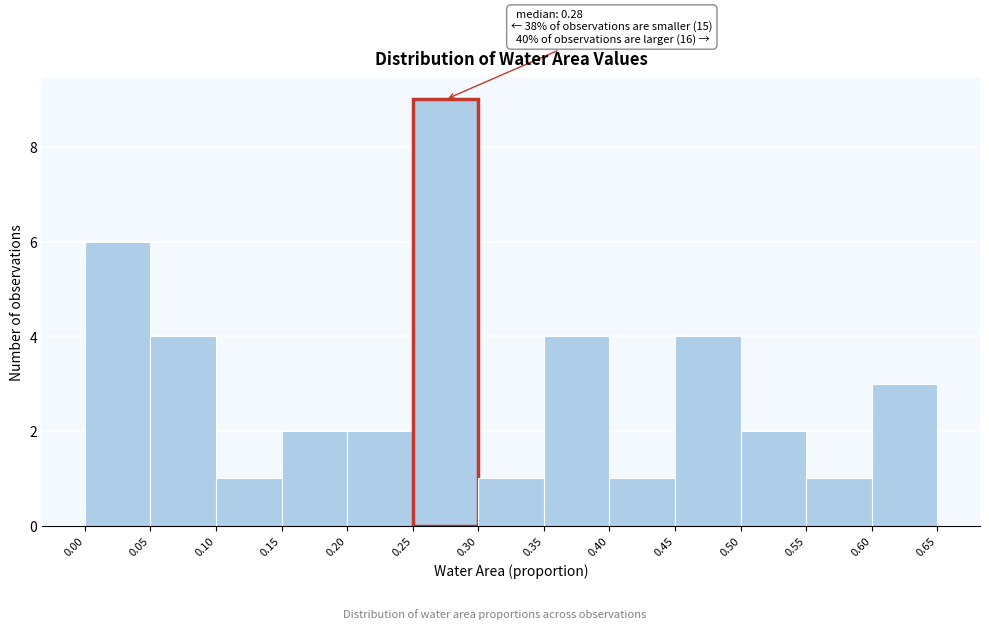

Over which range of the x-axis is the bar tallest?

0.25 to 0.30